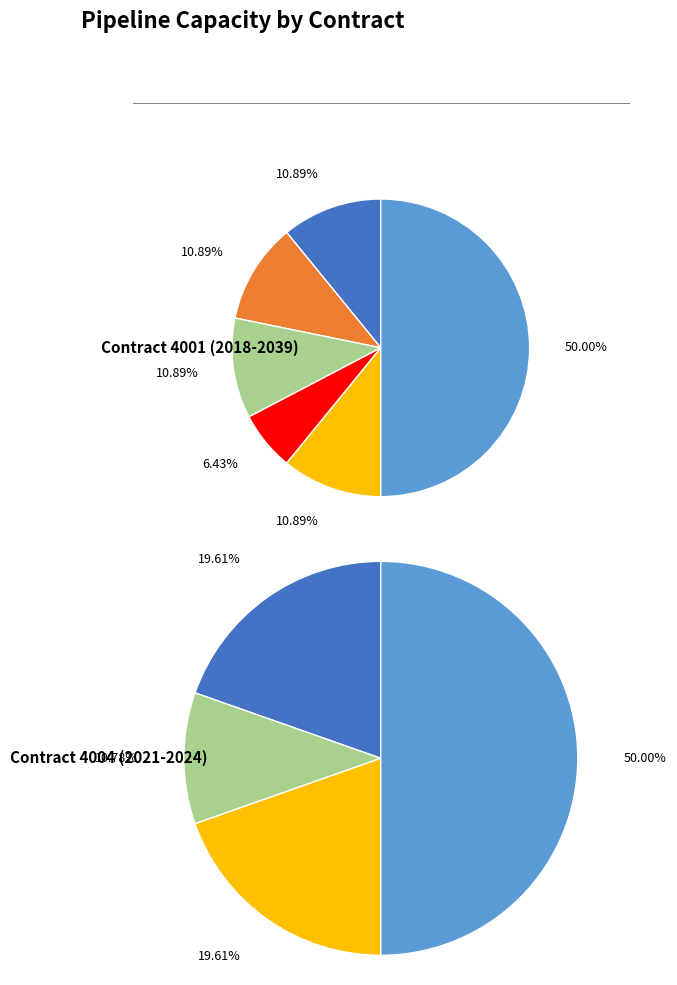

What portion of the pie excludes CC200221-CORPUS CHRISTI-CCLIQ-D?

50.0%